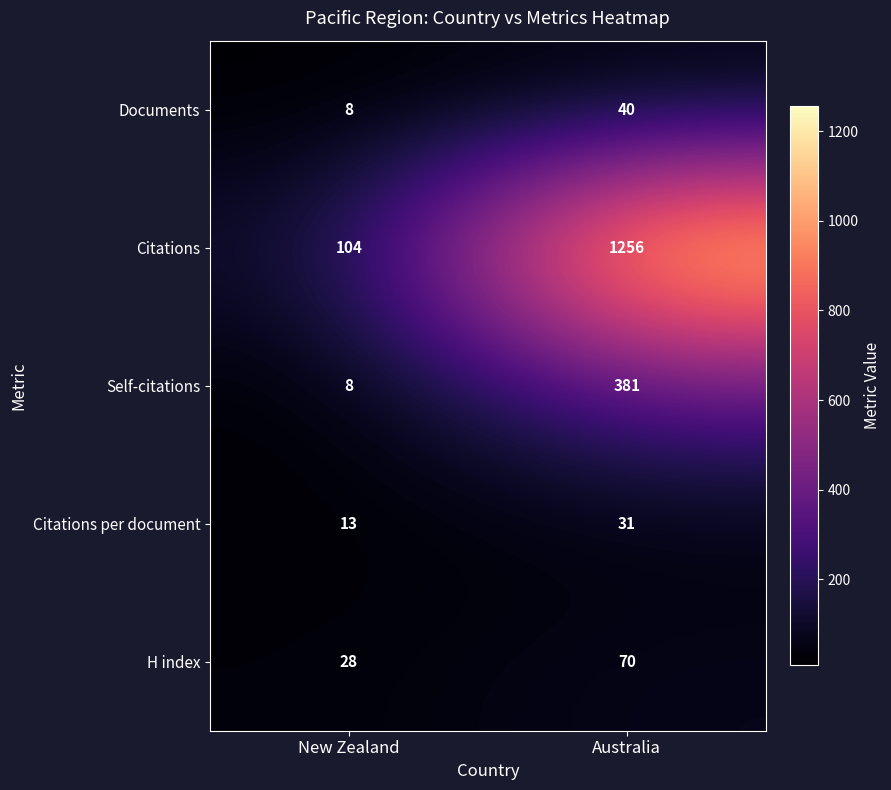

Between New Zealand and Australia, which series saw the biggest shift?

Citations